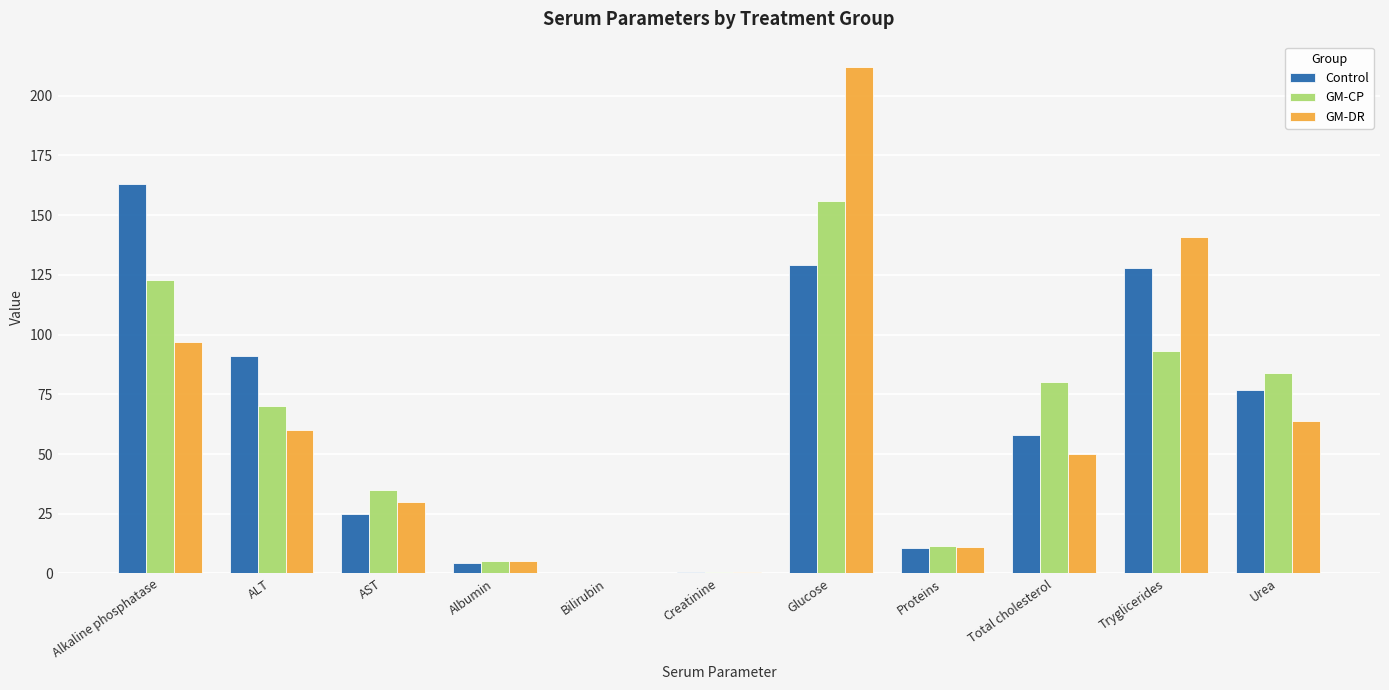

How many distinct data groups are displayed?

3